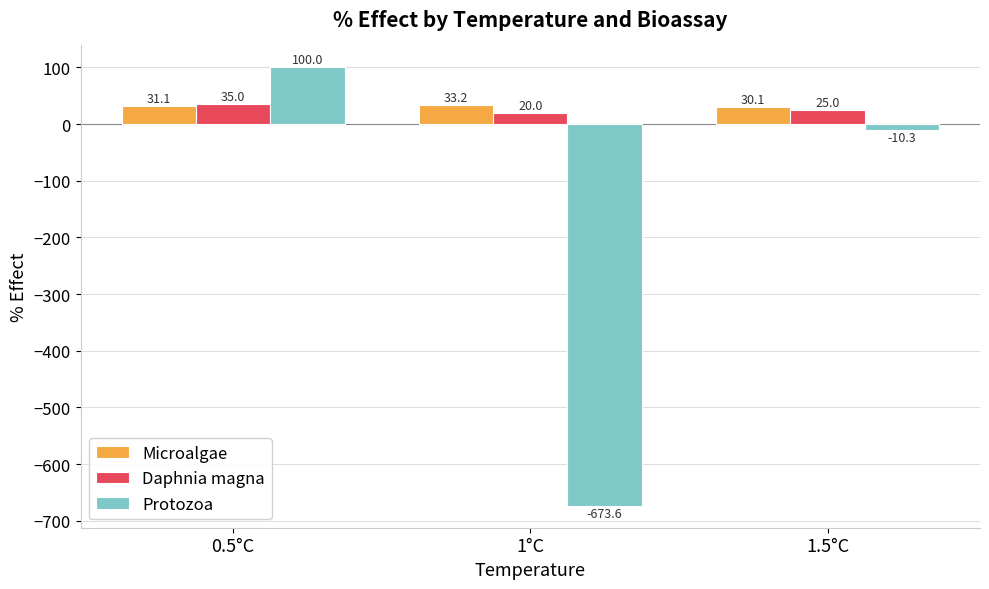

How many bars are there in total?

9